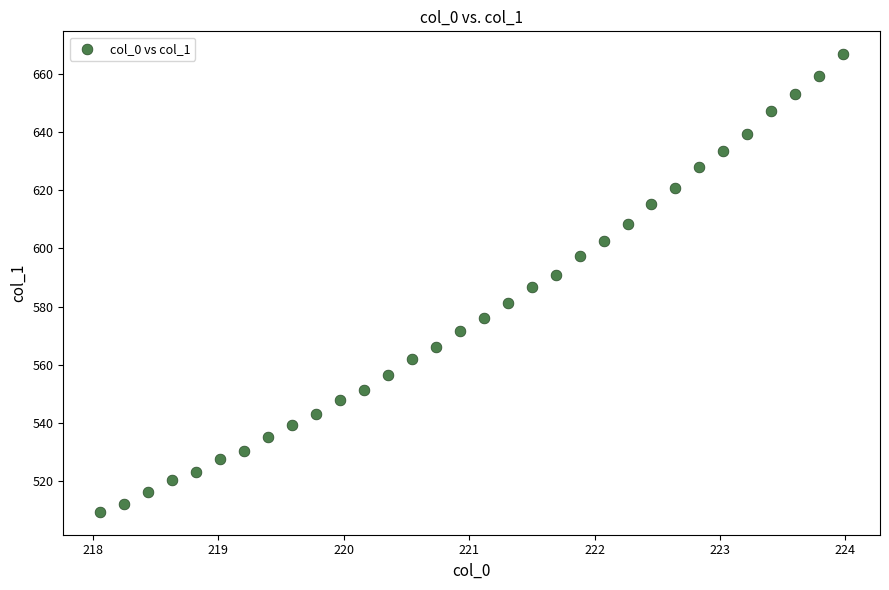

What is the range of Y values (max minus min)?

157.2